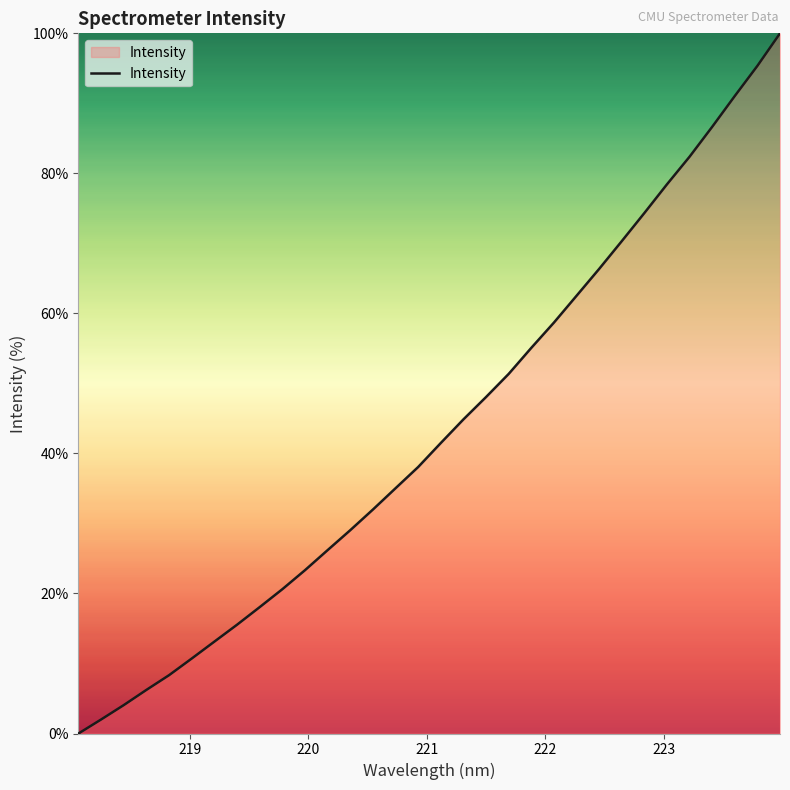

What is the difference between the maximum and minimum values?

100.0